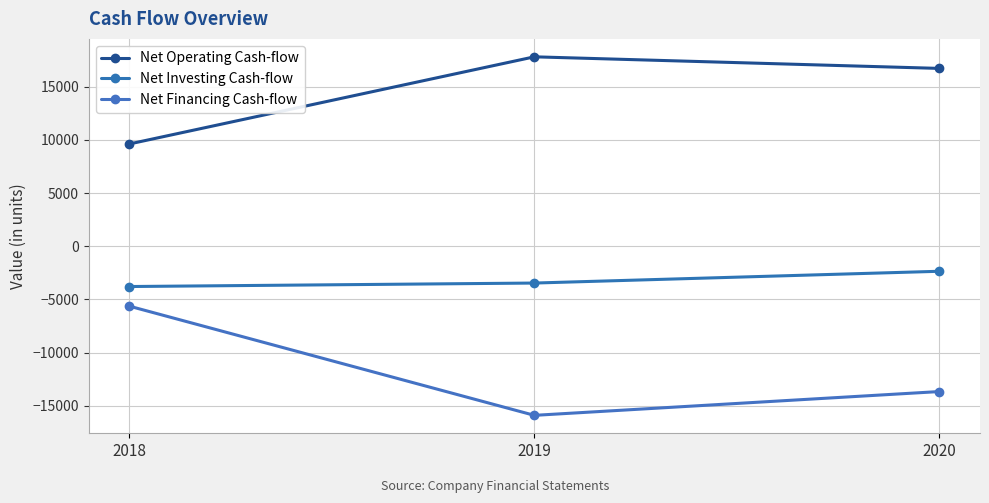

At which label does Net Operating Cash-flow reach its minimum?

2018